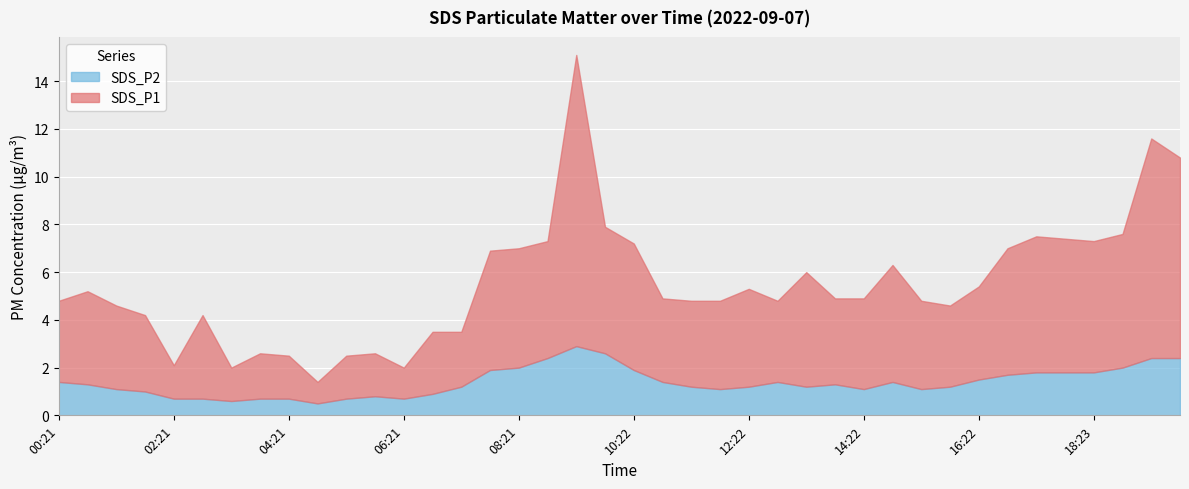

True or false: SDS_P2 and SDS_P1 cross at least once.

False